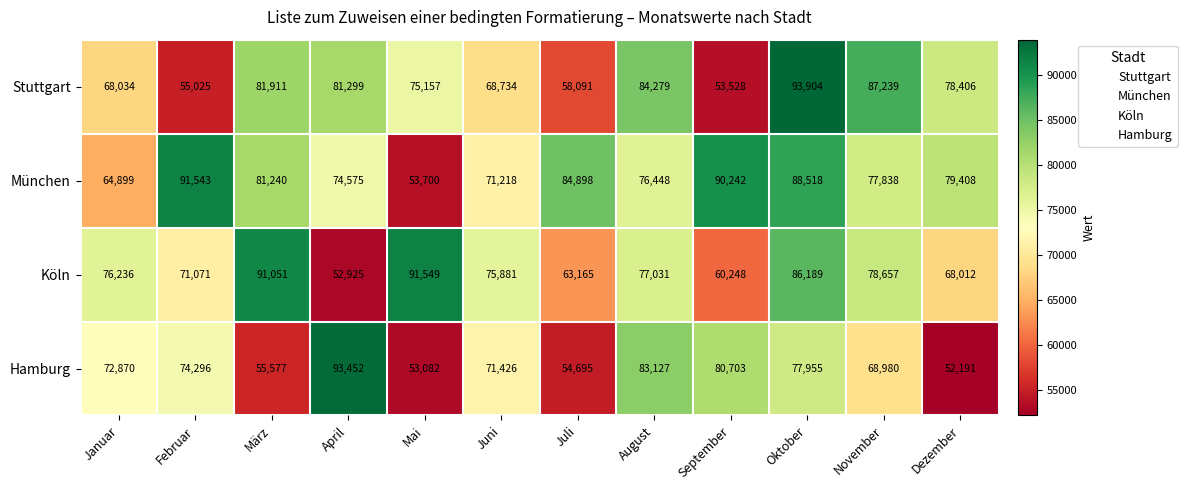

What is the maximum value for Stuttgart?

93904